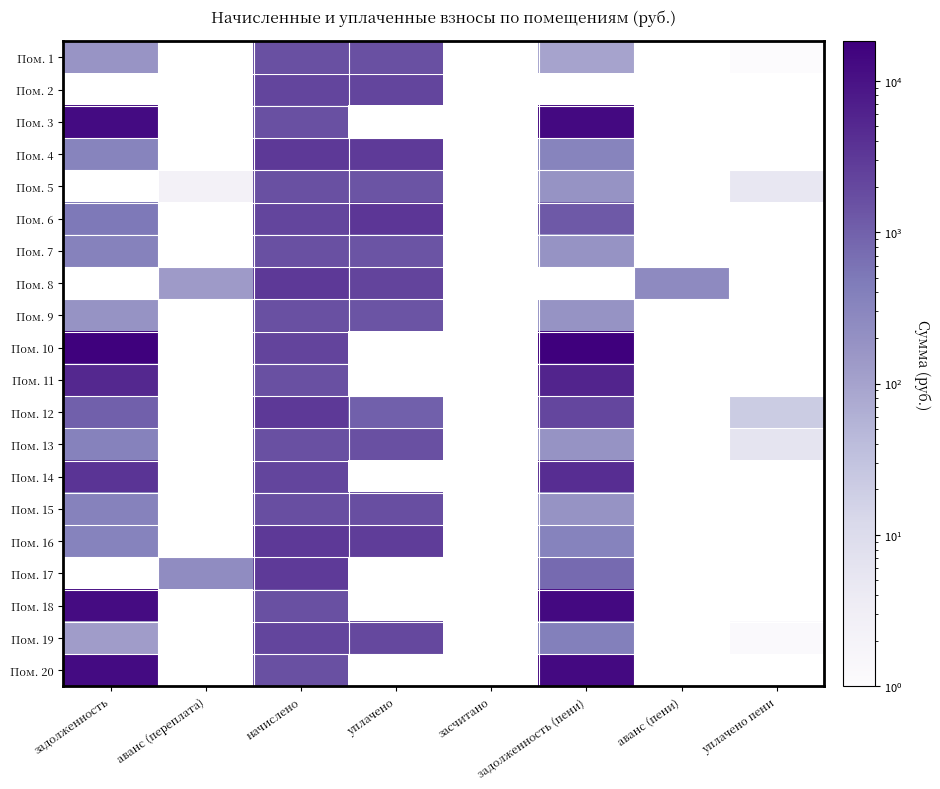

What is the difference between the highest and lowest values at задолженность?

17036.9